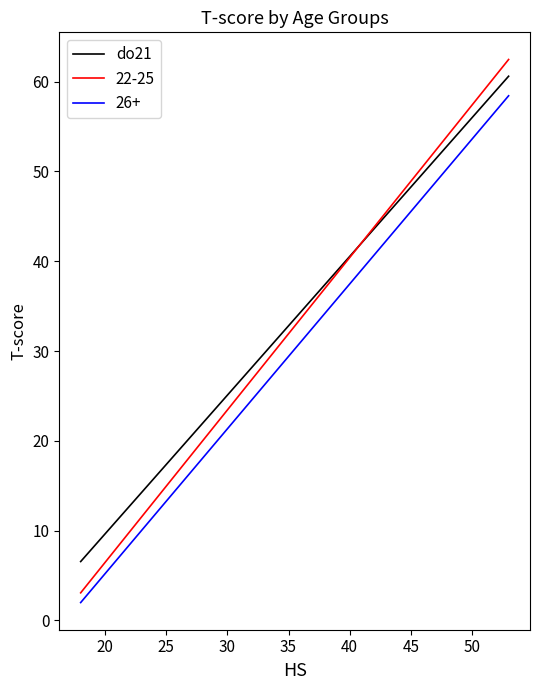

True or false: 26+ and do21 intersect in this chart.

False